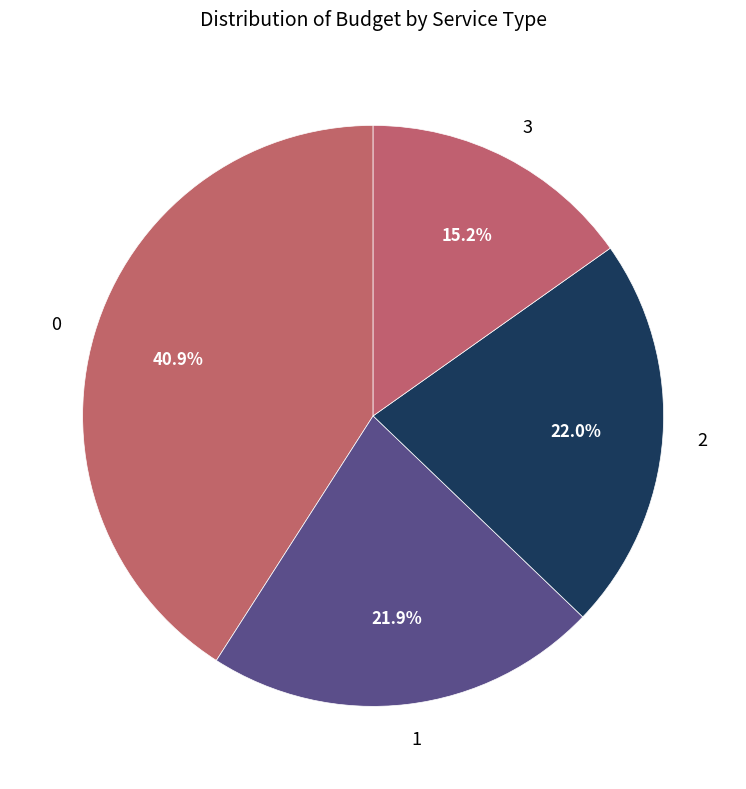

To the nearest percent, what is the difference between the largest and smallest slice percentages?

26%